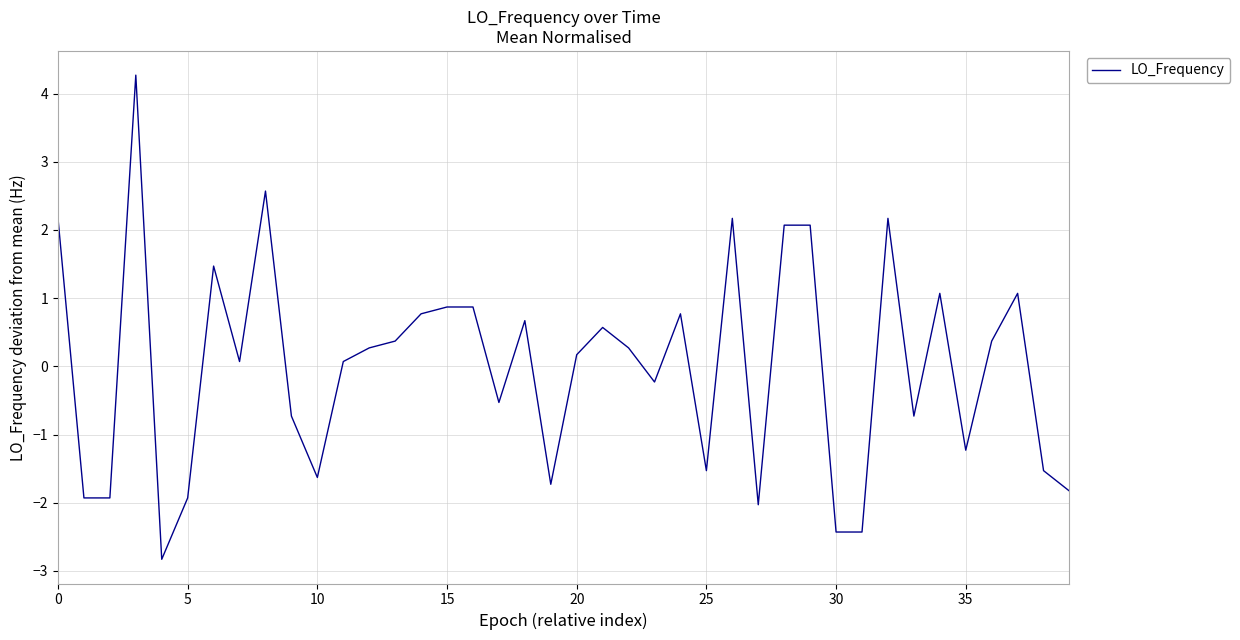

What is the greatest value displayed?

4.3